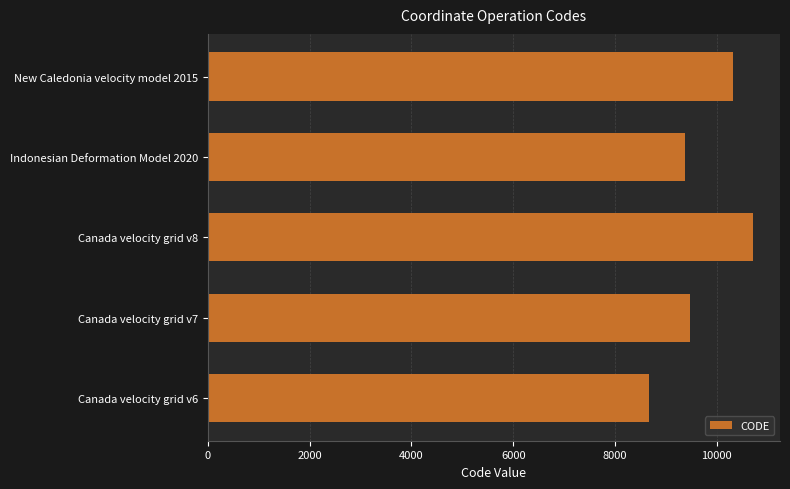

Are the bars grouped side by side (vs. stacked)?

No